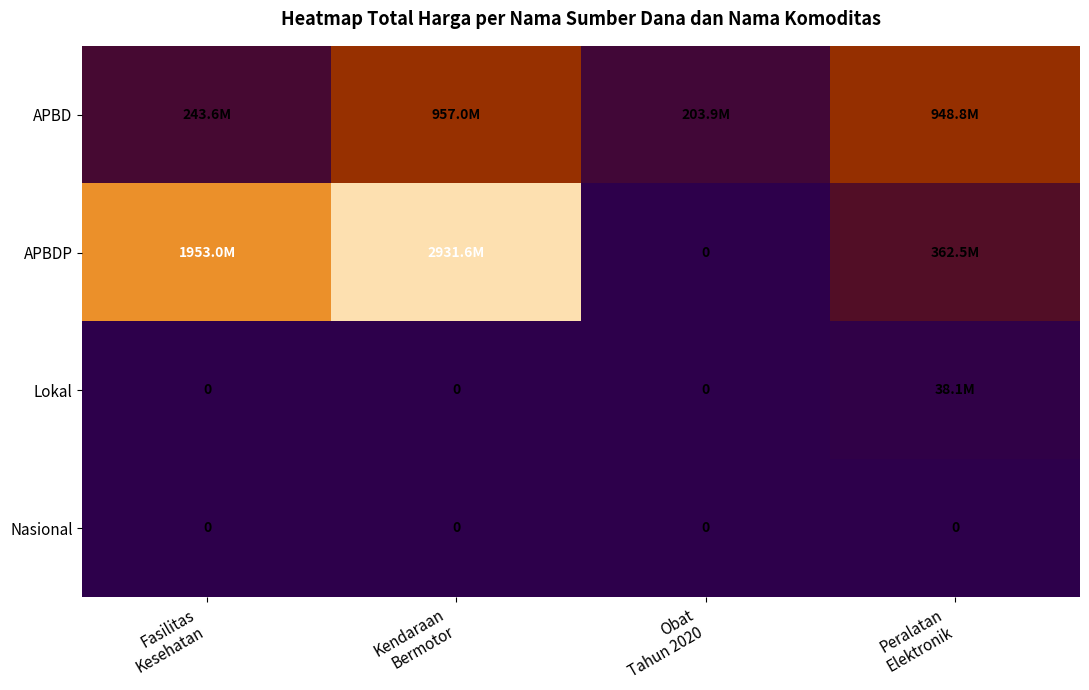

Is the value of APBDP at Fasilitas Kesehatan greater than the value of APBD at Fasilitas Kesehatan?

Yes